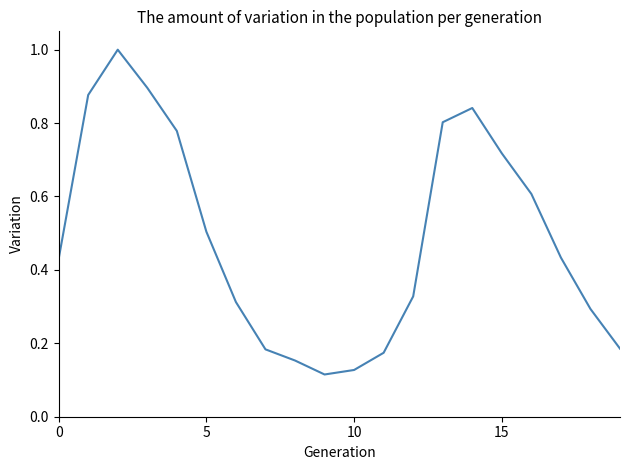

Does the chart display data point markers on the line(s)?

No